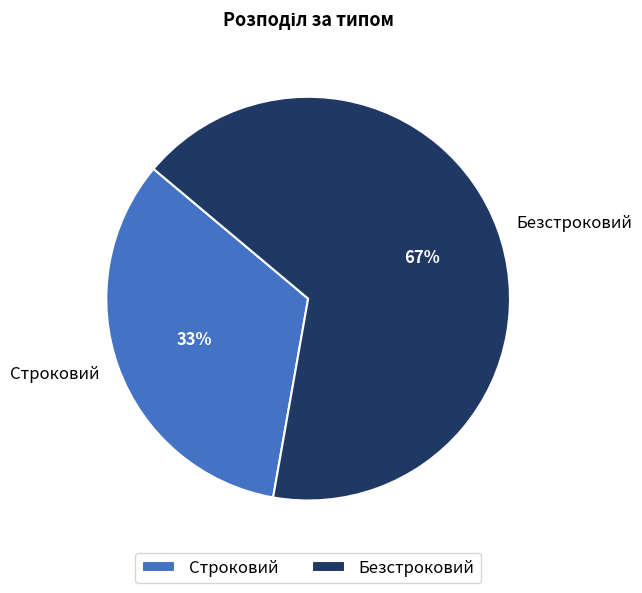

Is there a majority slice in this chart?

Yes